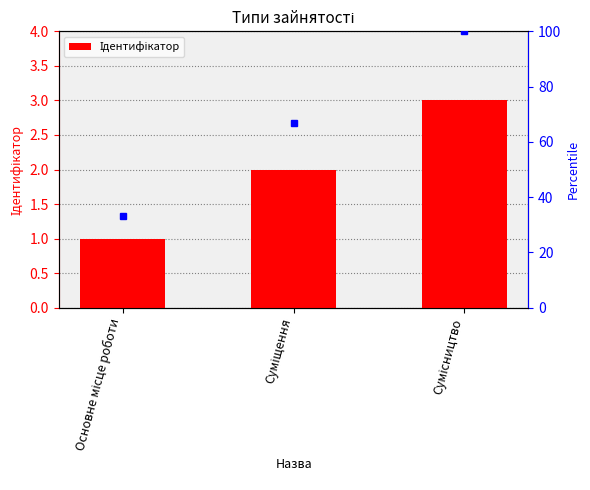

What is the difference between the maximum and second lowest values?

1